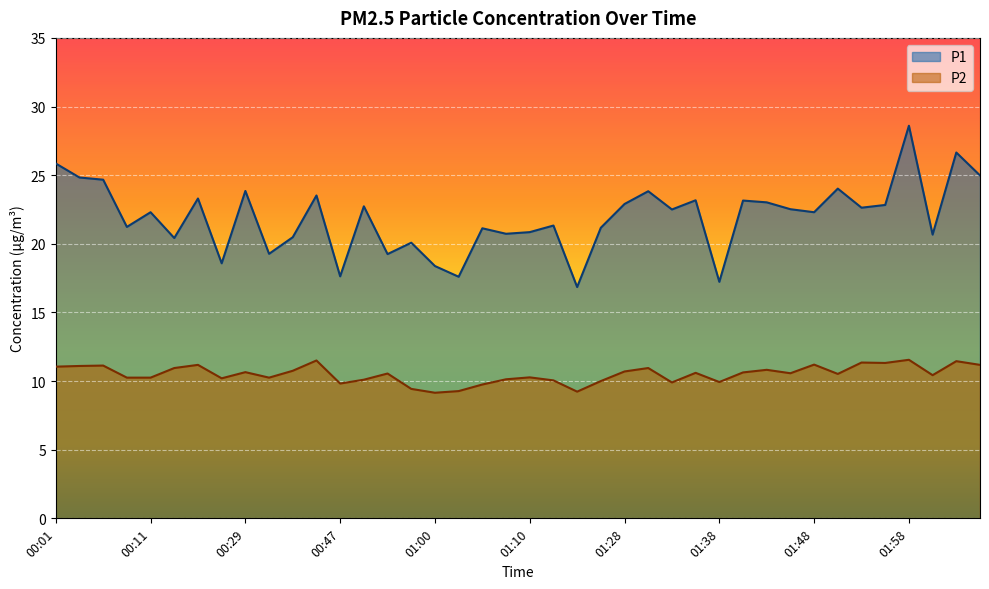

At how many categories does at least one series exceed 16?

40